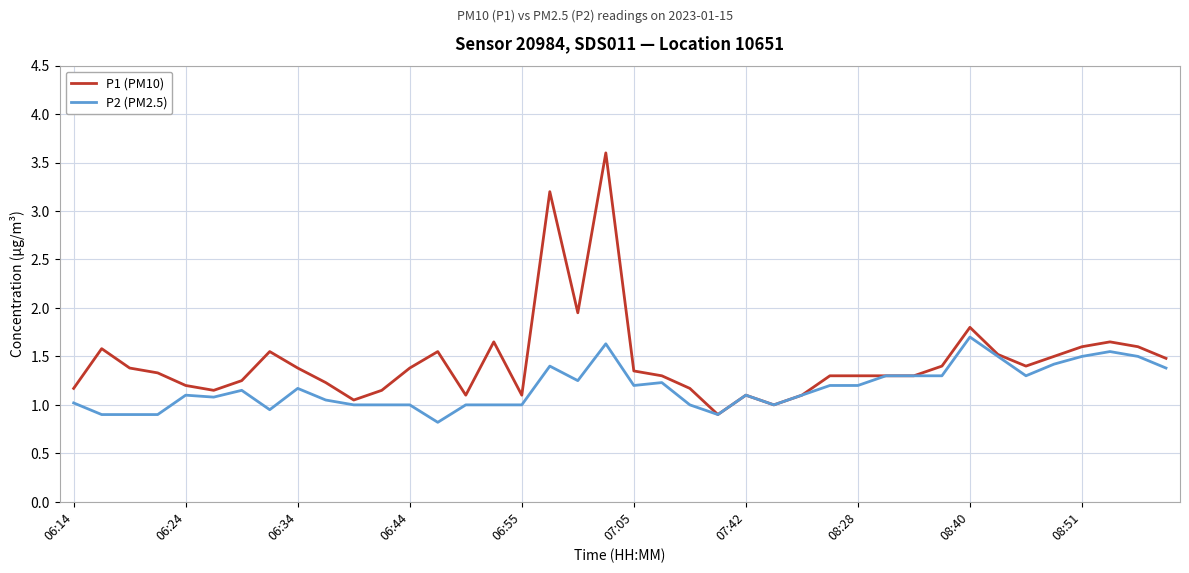

What is the lowest value of the P2 (PM2.5) series?

0.8